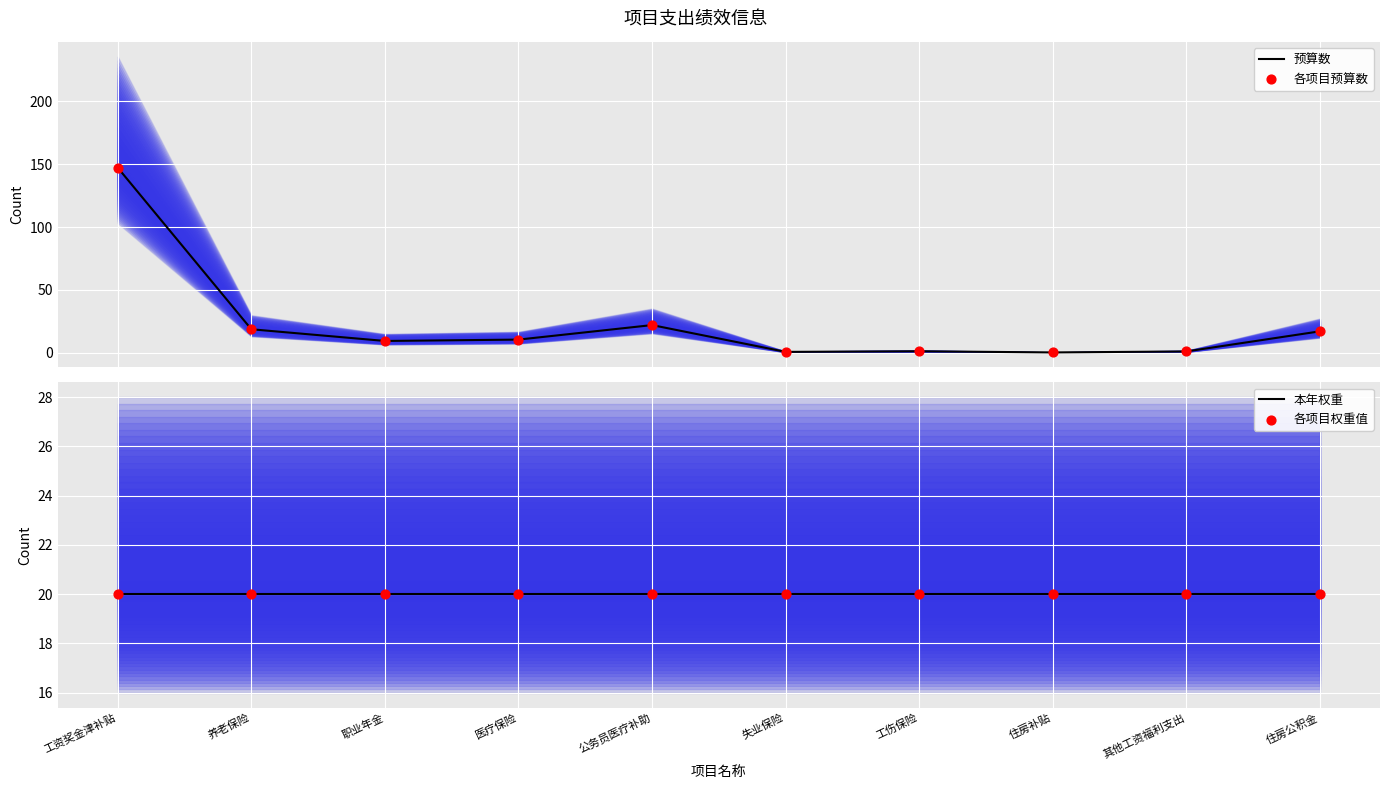

Is the value of 预算数 at 其他工资福利支出 greater than the value of 各项目权重值 at 公务员医疗补助?

No